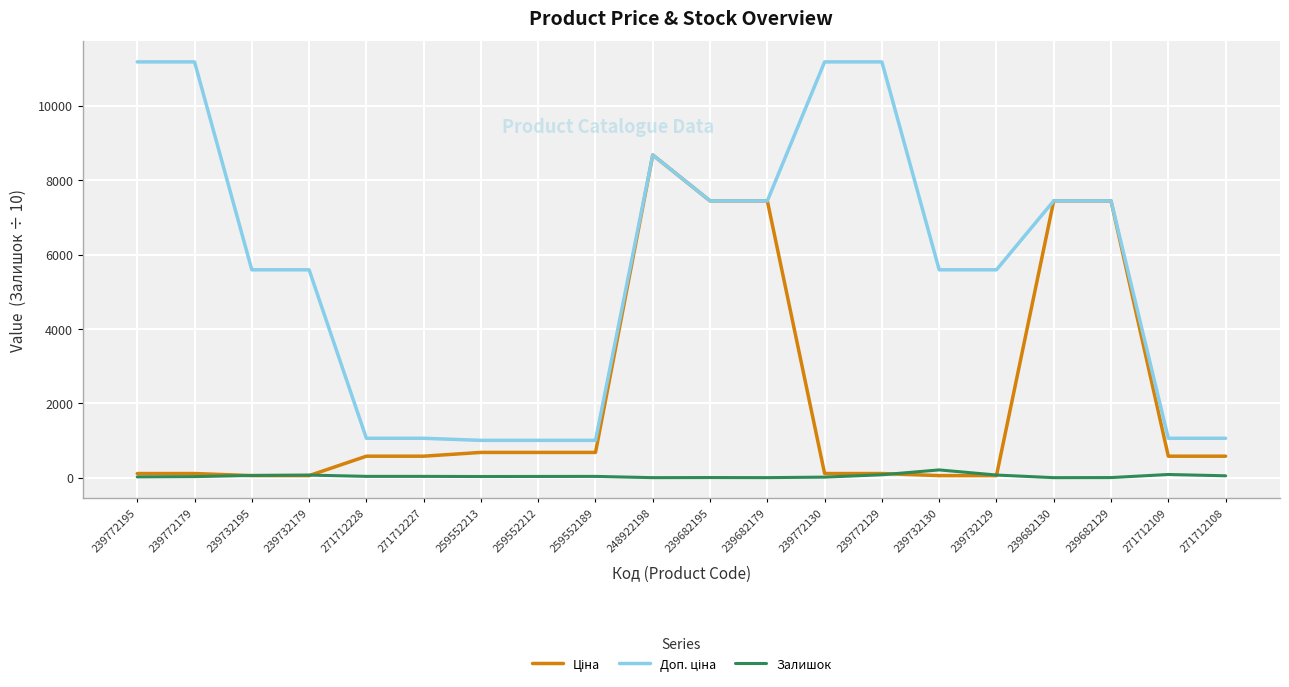

What is the maximum value shown in the chart?

11182.0